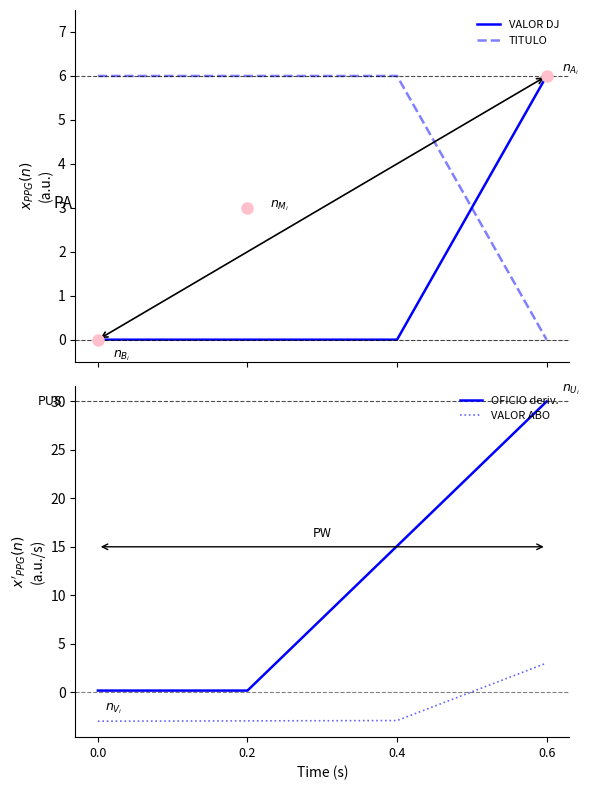

What are all the series names shown in the legend?

VALOR DJ, TITULO, OFICIO deriv., VALOR ABO